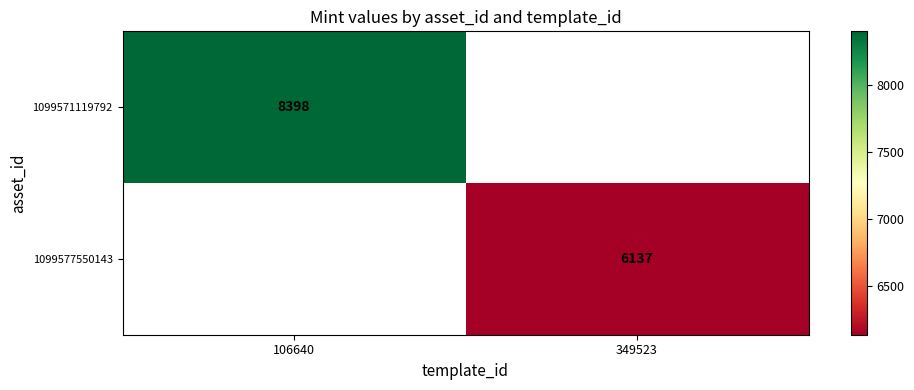

The value of 1099577550143 at 349523 is 2524. True or false?

False